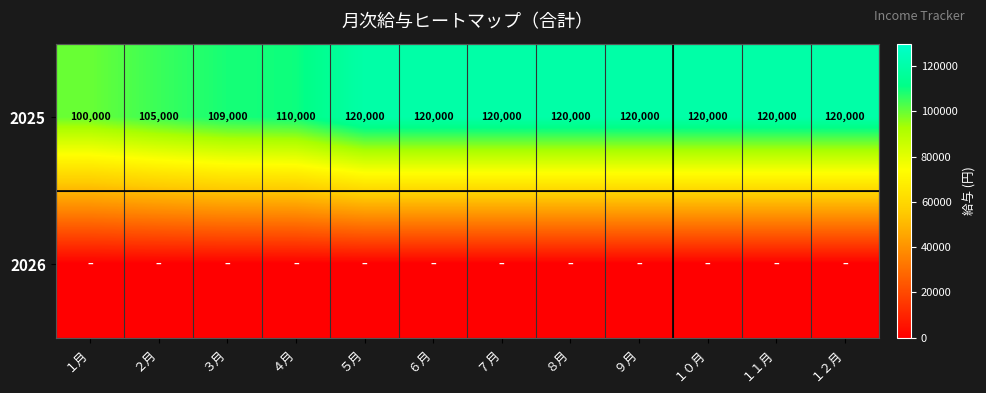

The 2025 series shows 24344 at ２月. True or false?

False